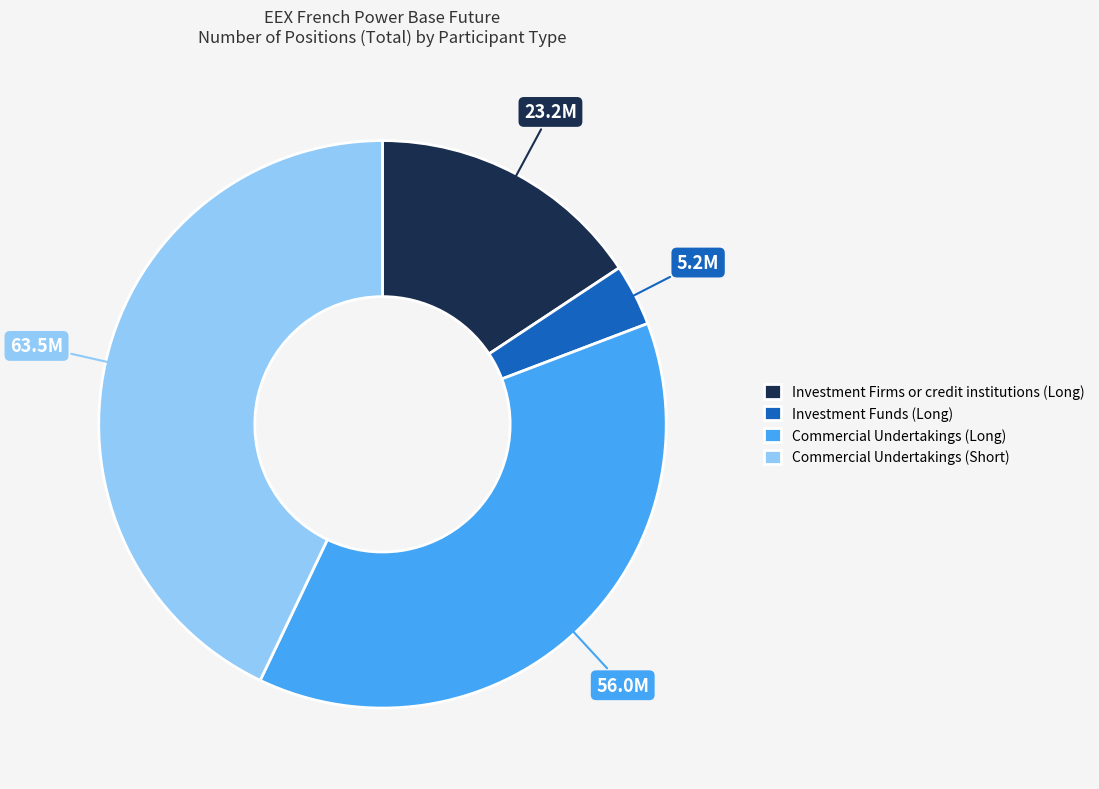

Which category has the smallest portion of the pie?

Investment Funds (Long)